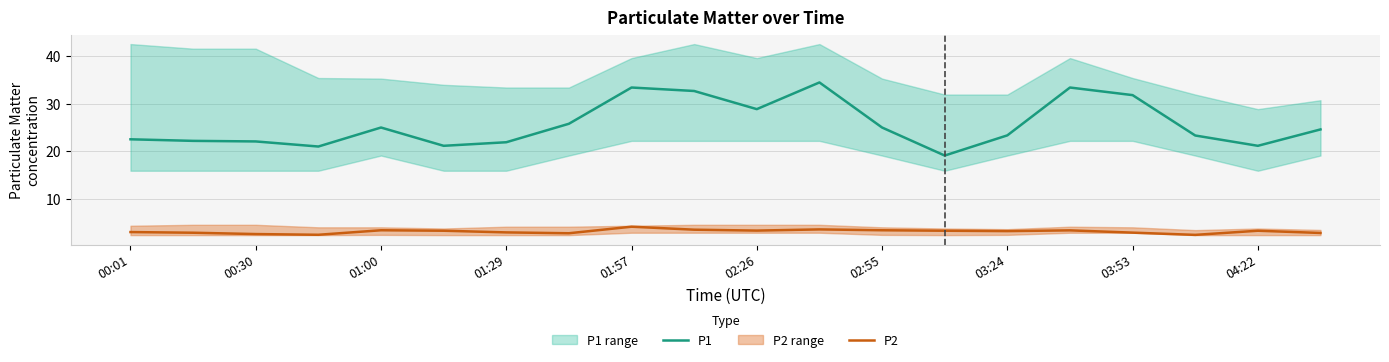

What is the average value of the P1 series?

25.6